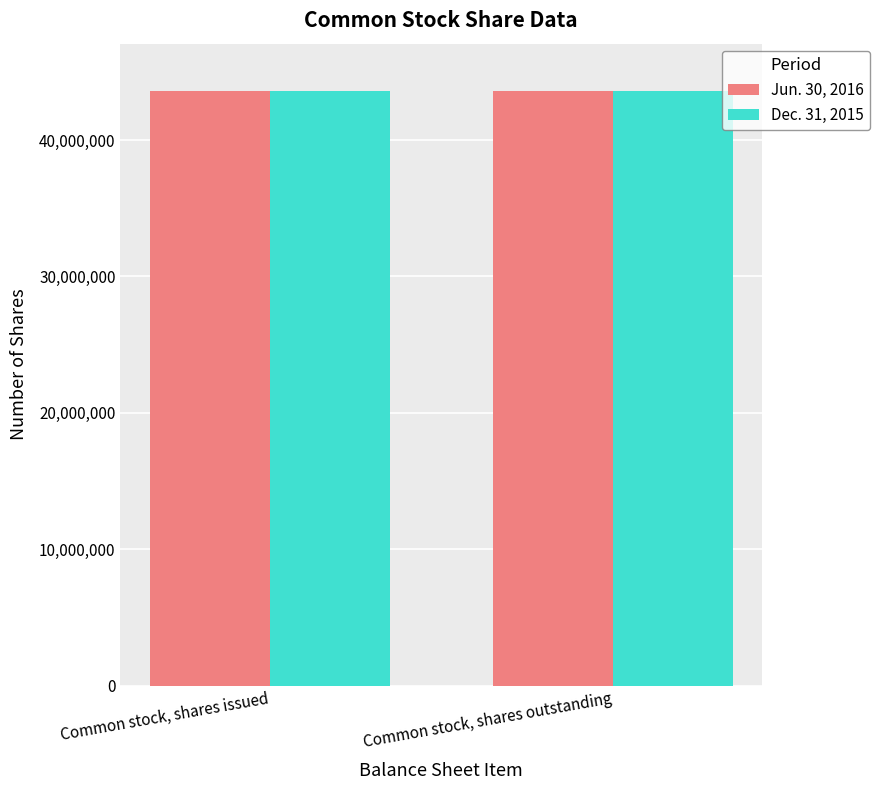

The Dec. 31, 2015 series shows 43565495 at Common stock, shares issued. True or false?

True